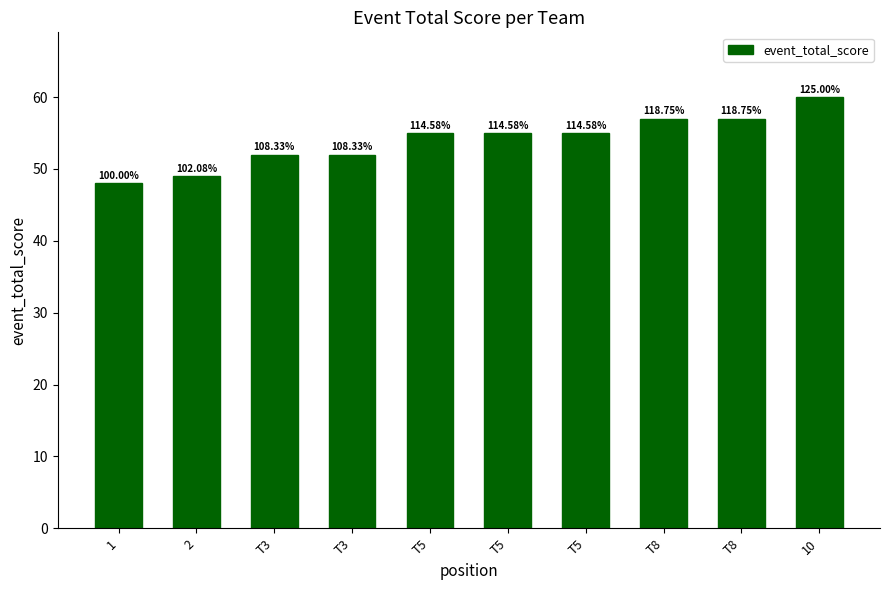

What is the change in value from 2 to T8?

+8